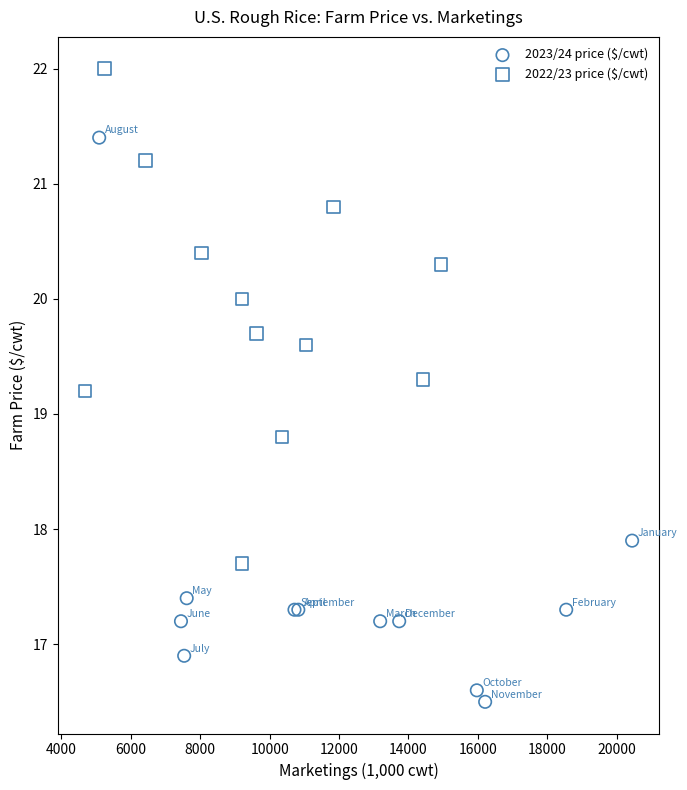

Which series reaches the minimum Y coordinate?

2023/24 price ($/cwt)